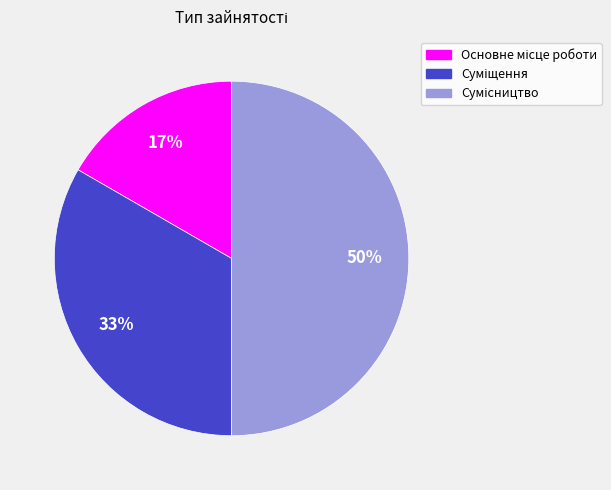

To the nearest percent, what is the average slice percentage?

33%